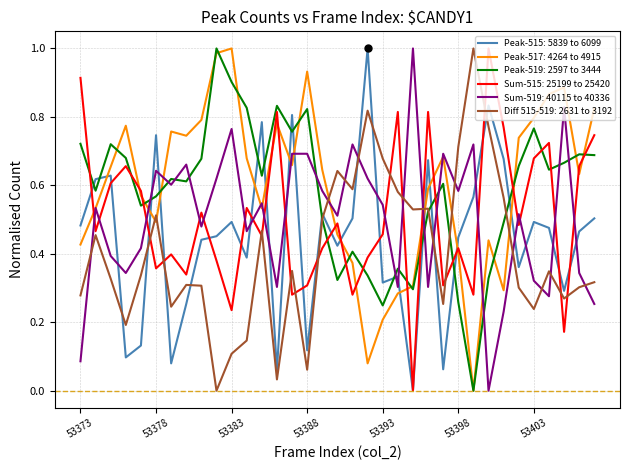

After their last crossing, which series has the higher values: Peak-515: 5839 to 6099 or Peak-517: 4264 to 4915?

Peak-517: 4264 to 4915